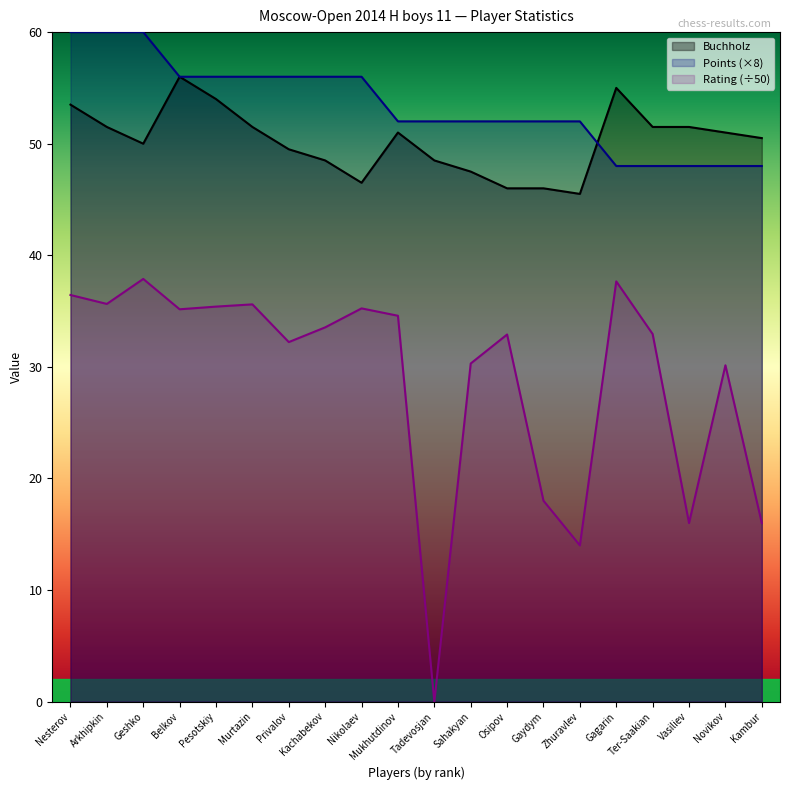

What is the difference between the maximum and minimum values in the Buchholz series?

10.5